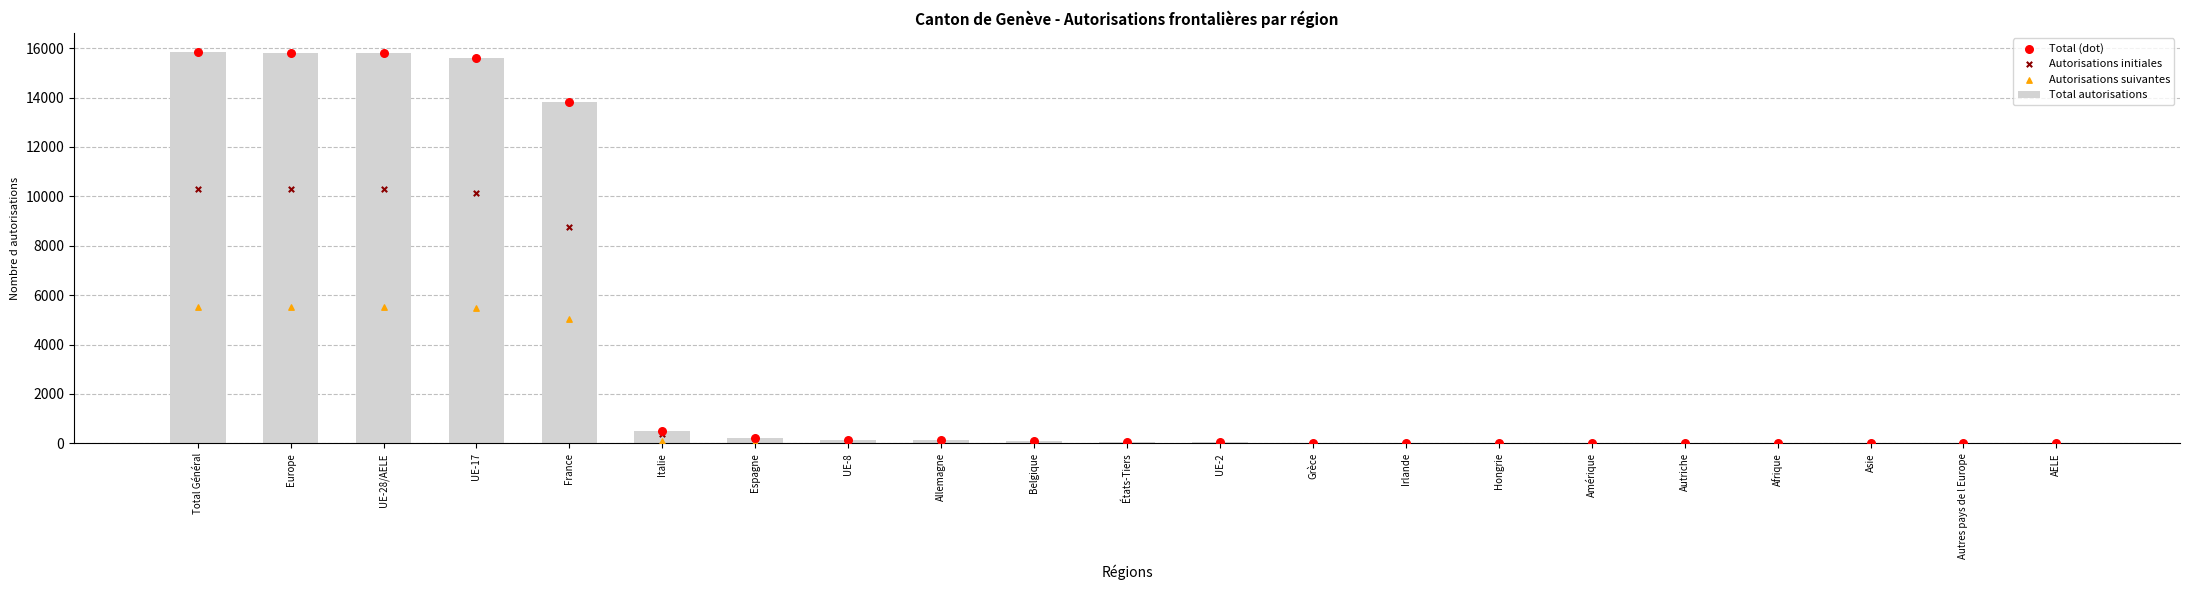

At how many categories does at least one series exceed 7738?

5